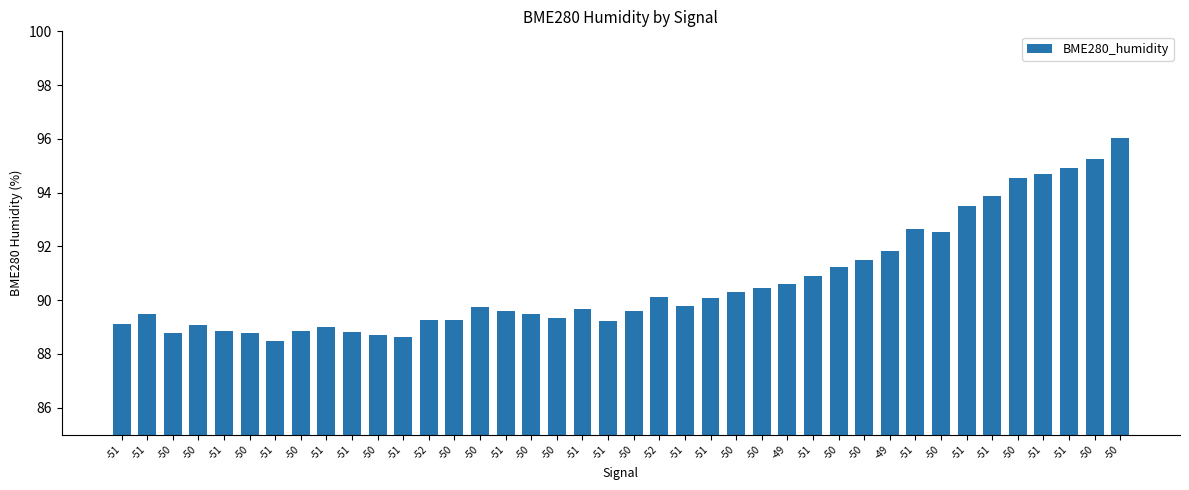

How many bars are there in total?

40